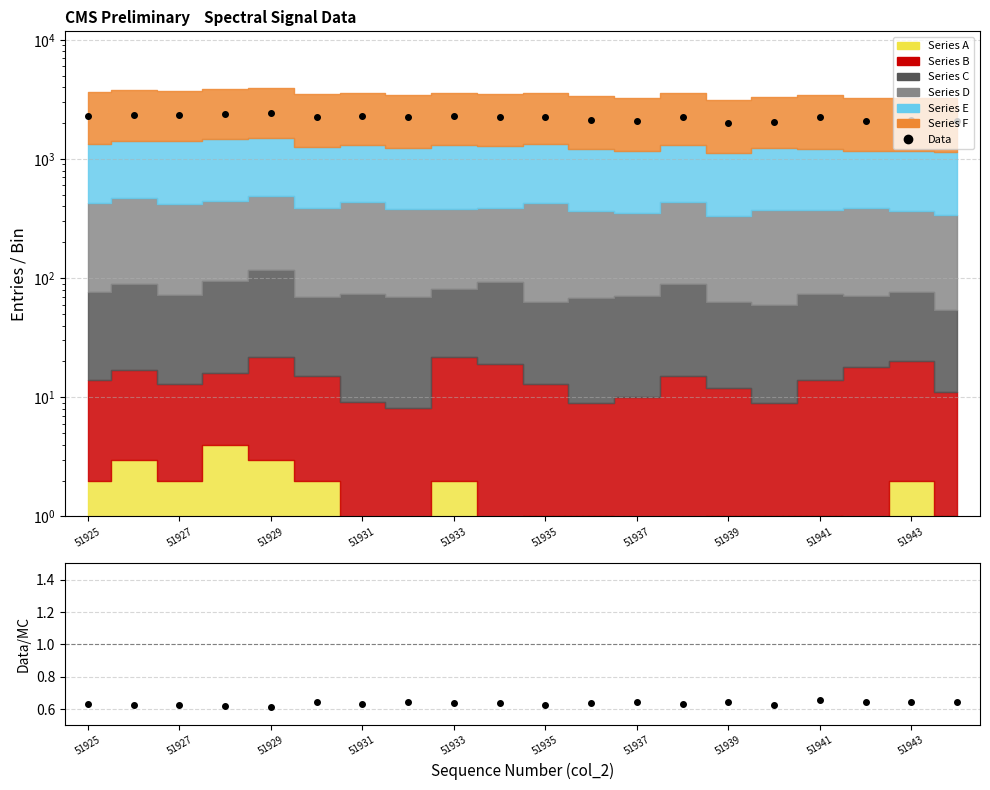

How many lines are shown in the chart?

2